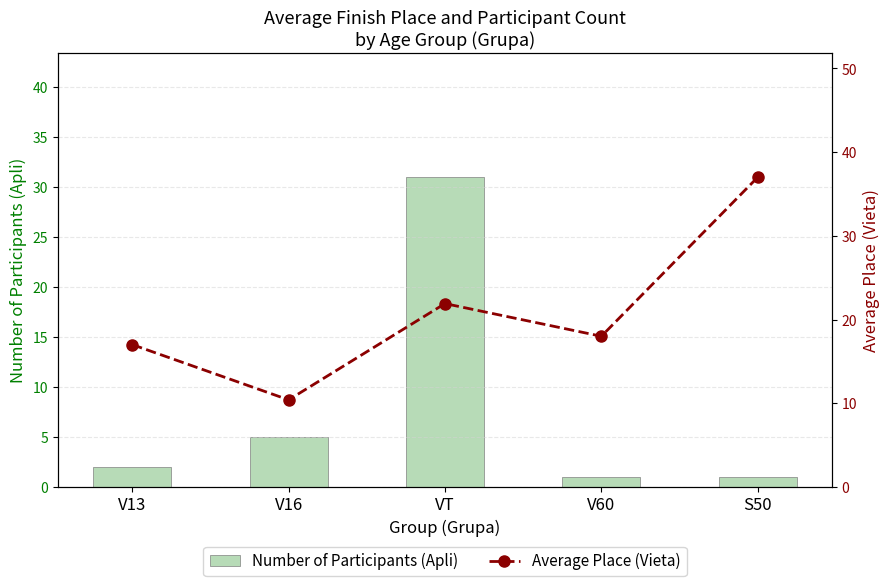

What is the difference between the maximum and second lowest values in the Number of Participants (Apli) series?

30